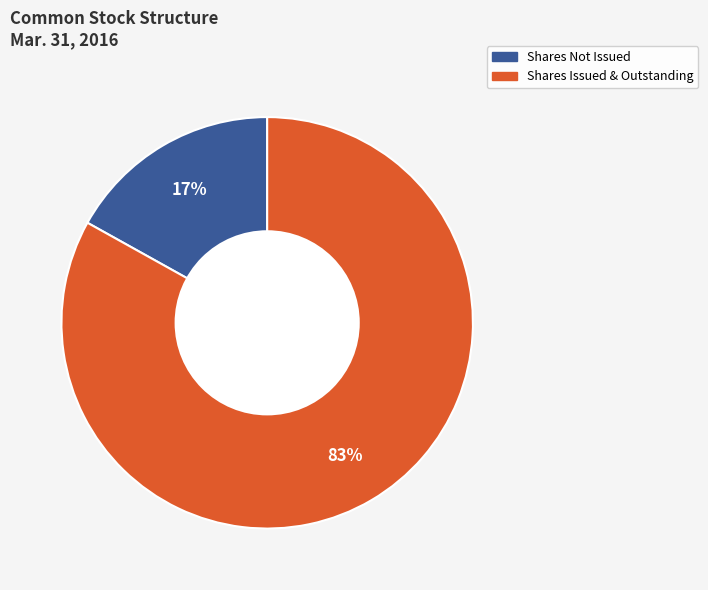

To the nearest percent, what is the average slice percentage?

50%